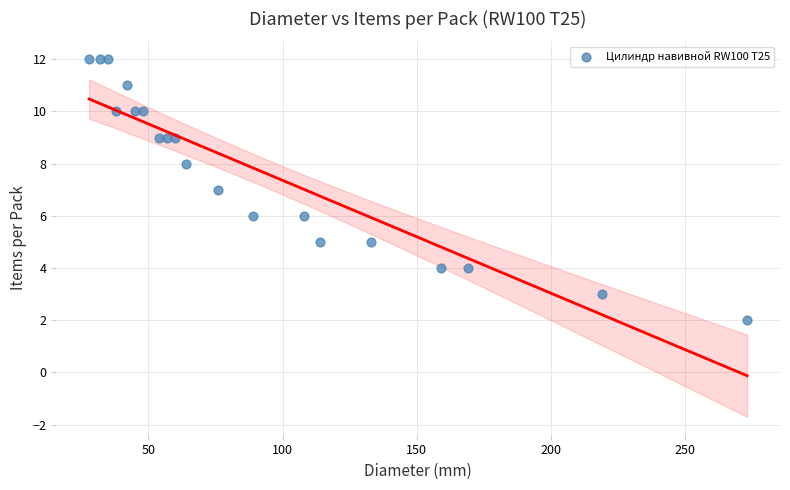

What is the range of Y values (max minus min)?

10